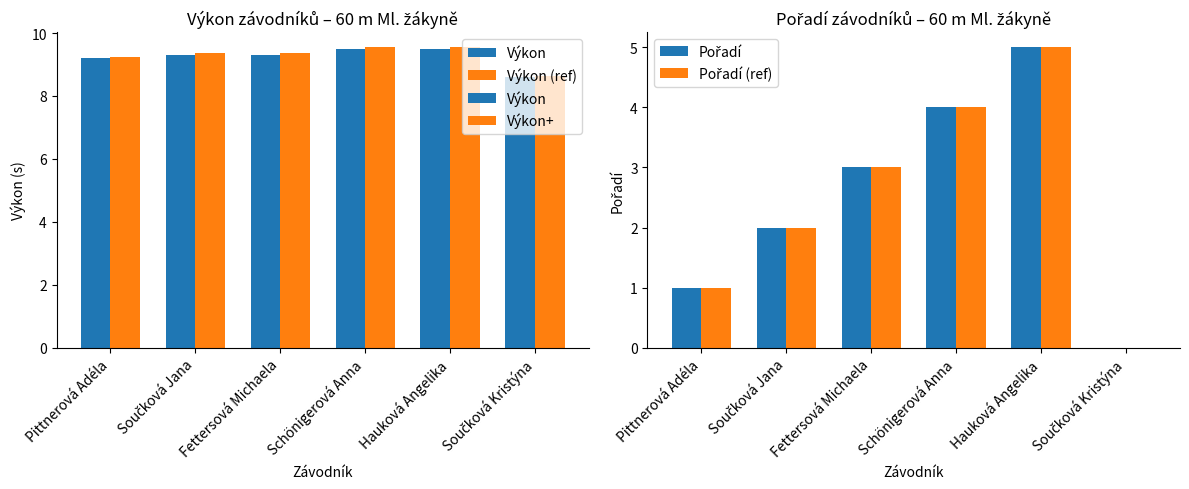

Rank the series by their maximum value, from highest to lowest.

Výkon+, Výkon, Výkon (ref), Pořadí, Pořadí (ref)